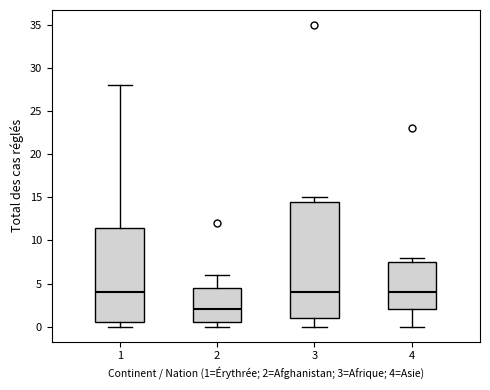

Comparing the boxes themselves (not the whiskers), which one is the tallest?

3